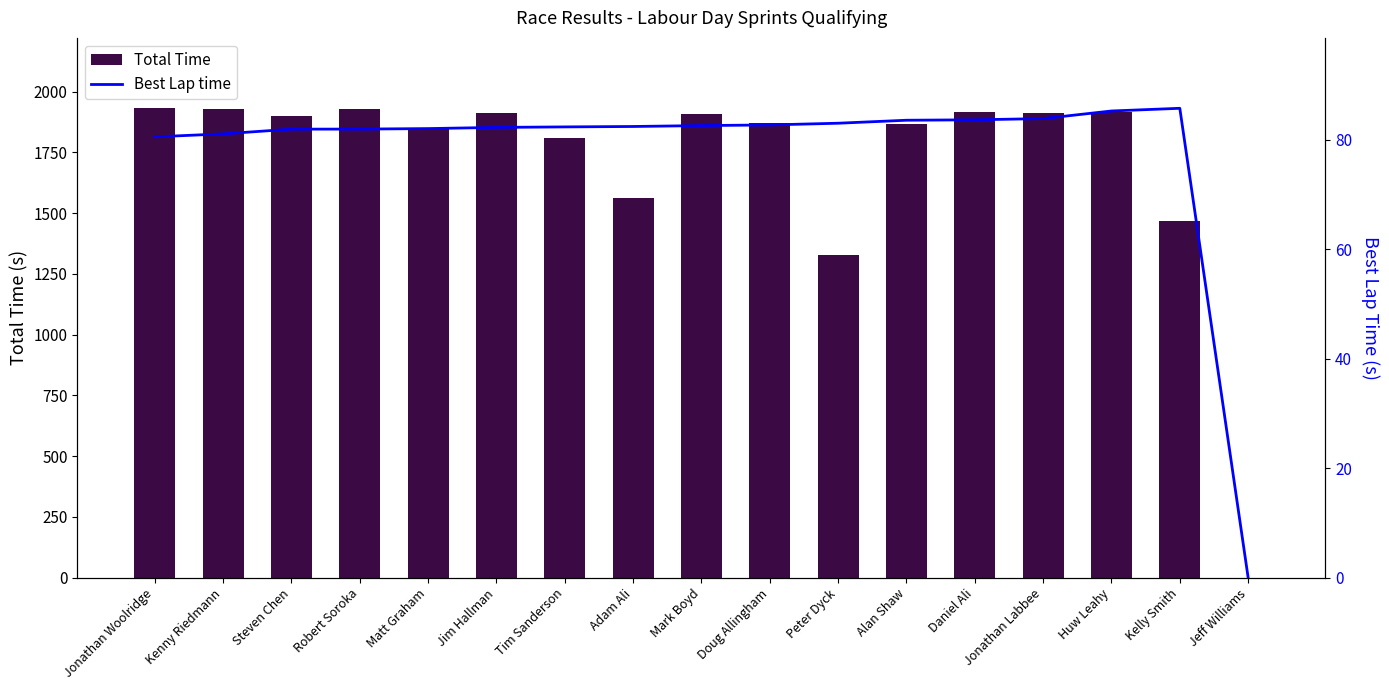

At which label does Total Time first exceed 1901?

Jonathan Woolridge